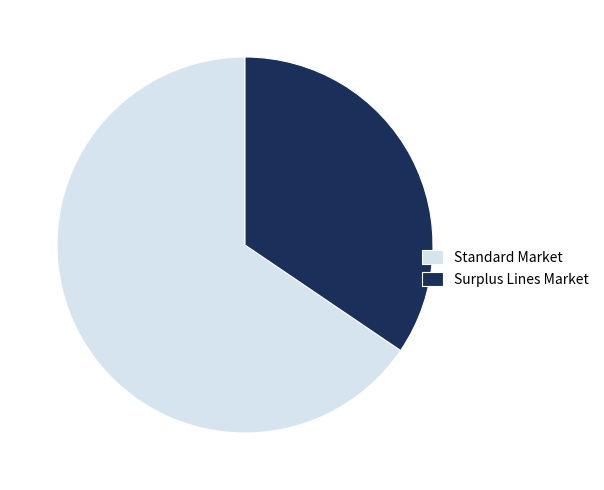

Count the number of slices in the pie.

2